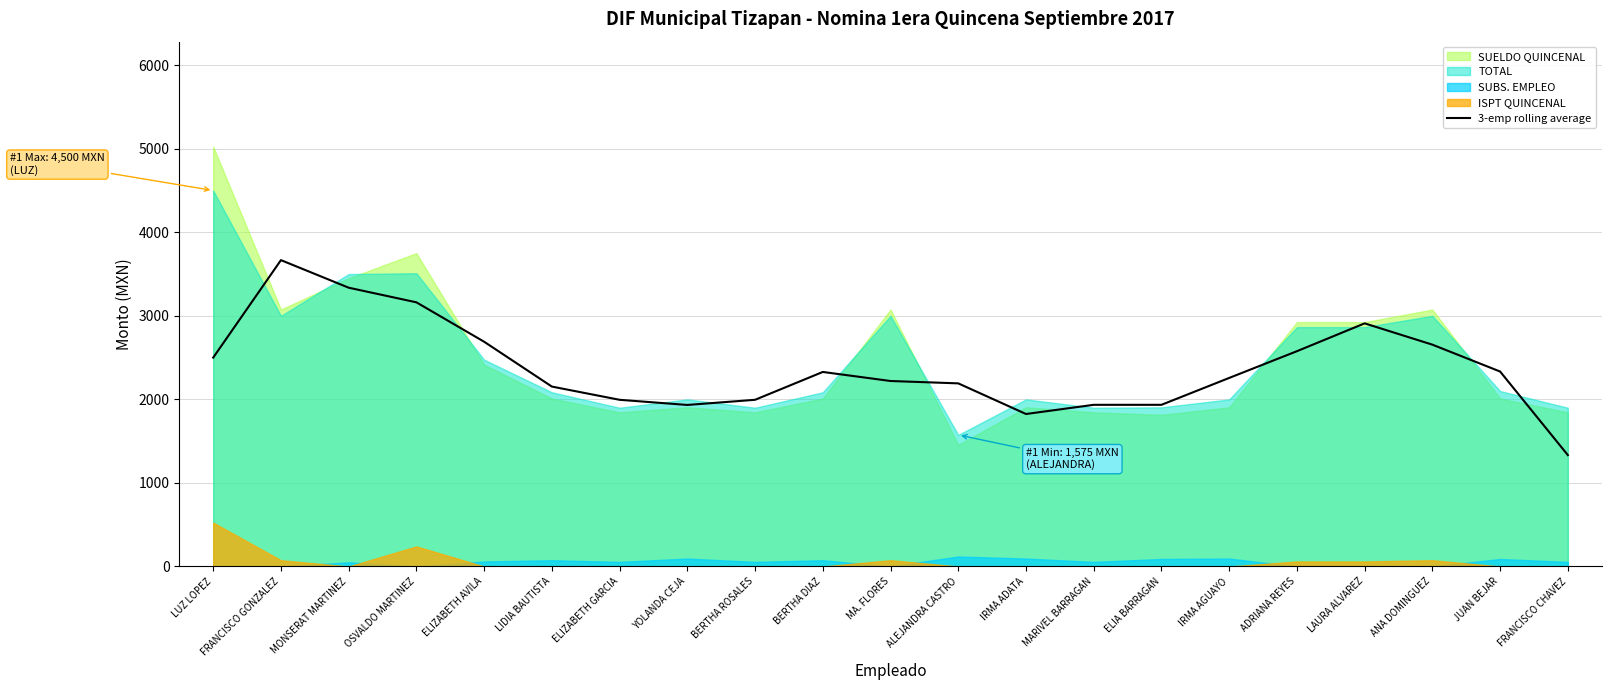

Does the chart have visible grid lines?

Yes